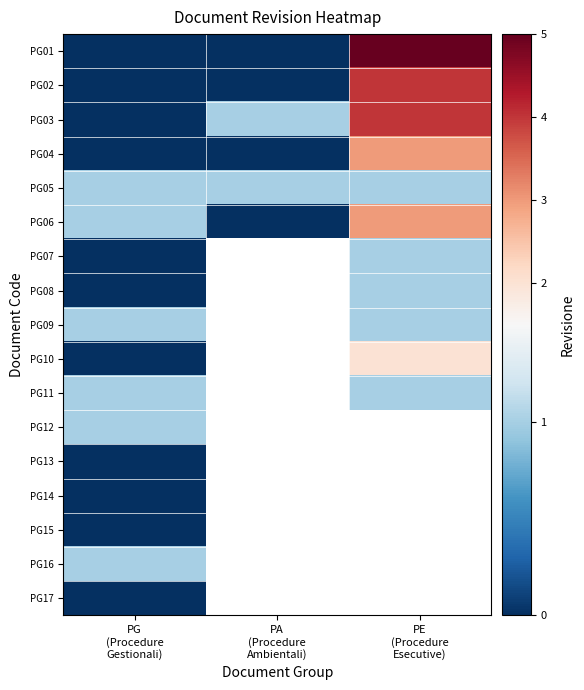

At which label does PG03 reach its minimum?

PG (Procedure Gestionali)